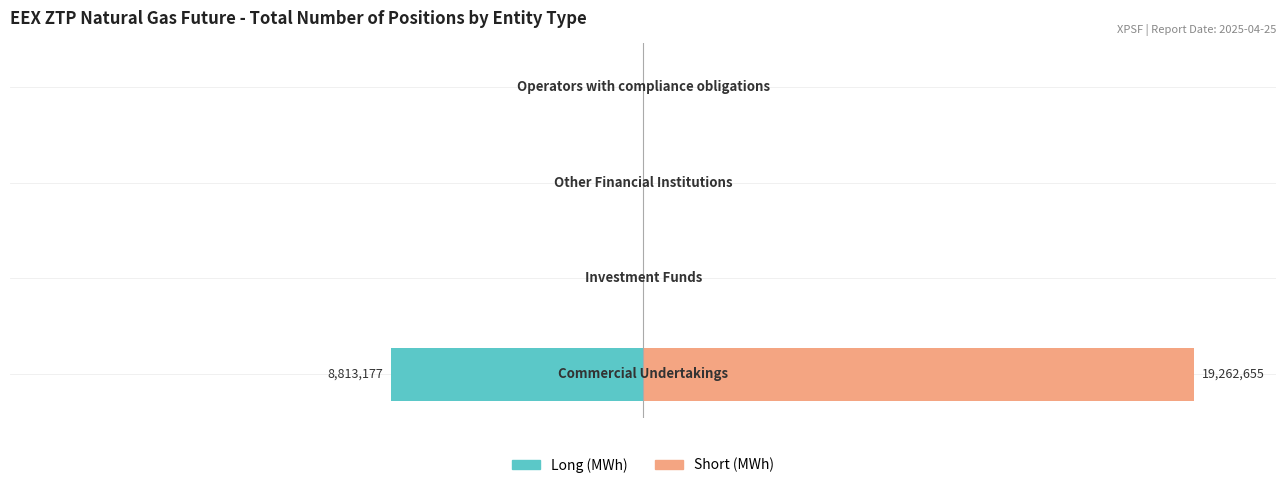

The Short series shows 0.0 at 3. True or false?

True